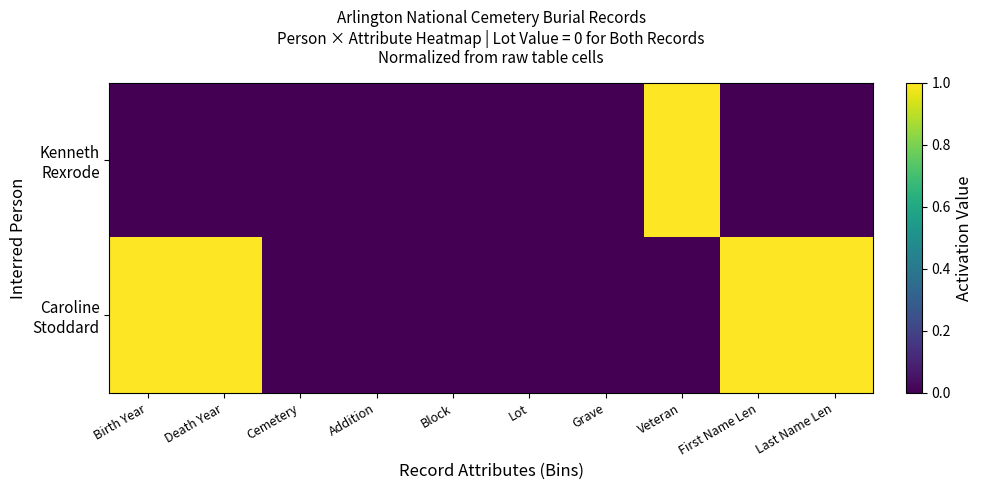

At which category is the sum across all series the highest?

Birth Year